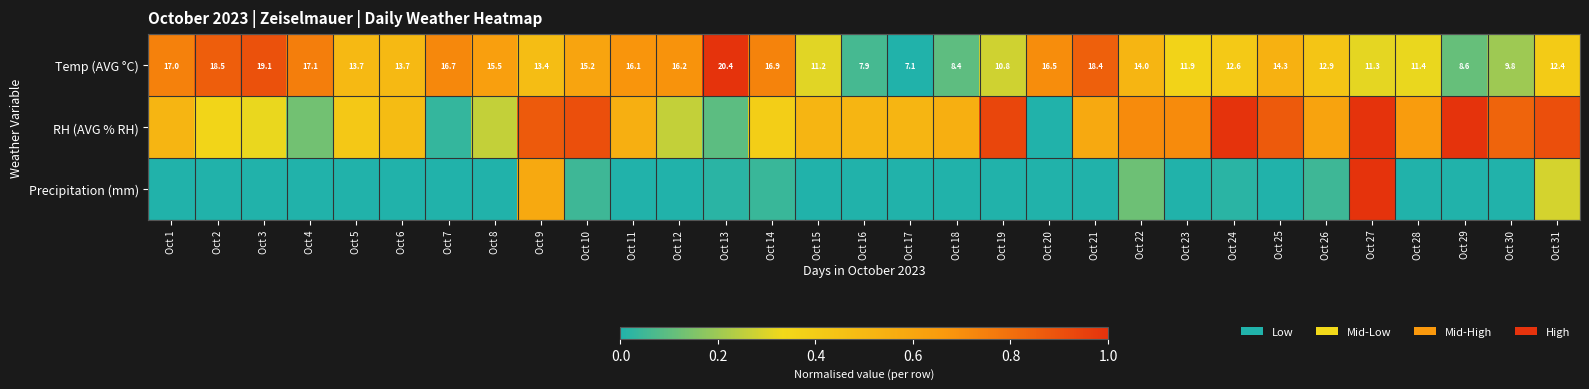

List the series in order of their peak value, lowest first.

Temp (AVG °C), RH (AVG % RH), Precipitation (mm)